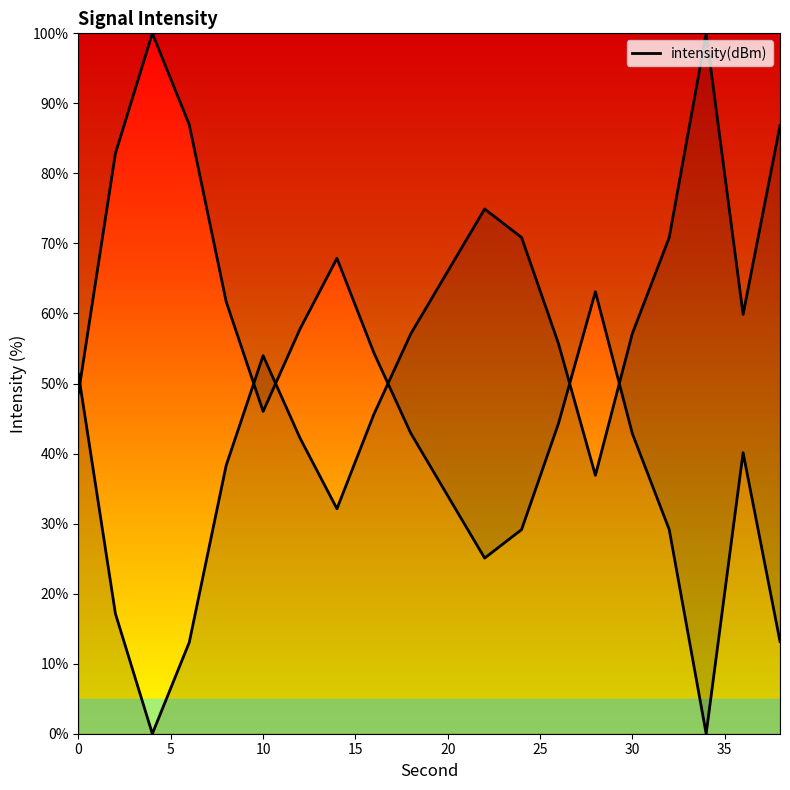

Reading left to right, what are all the values shown in this chart?

0=48.7	2=82.9	4=100.0	6=87.0	8=61.7	10=46.0	12=57.8	14=67.9	16=54.4	18=42.9	20=34.0	22=25.1	24=29.1	26=44.3	28=63.1	30=42.9	32=29.1	34=0.0	36=40.1	38=13.2